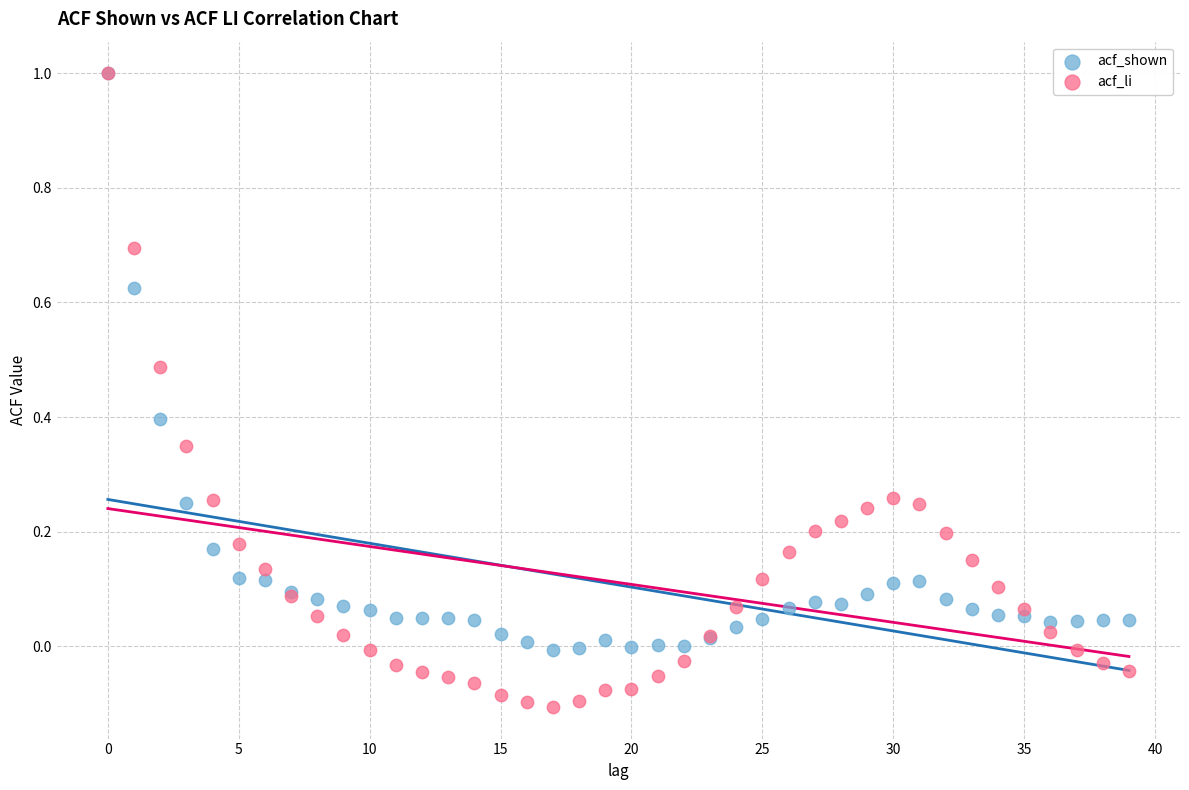

Which series has the largest Y range (max minus min)?

acf_li